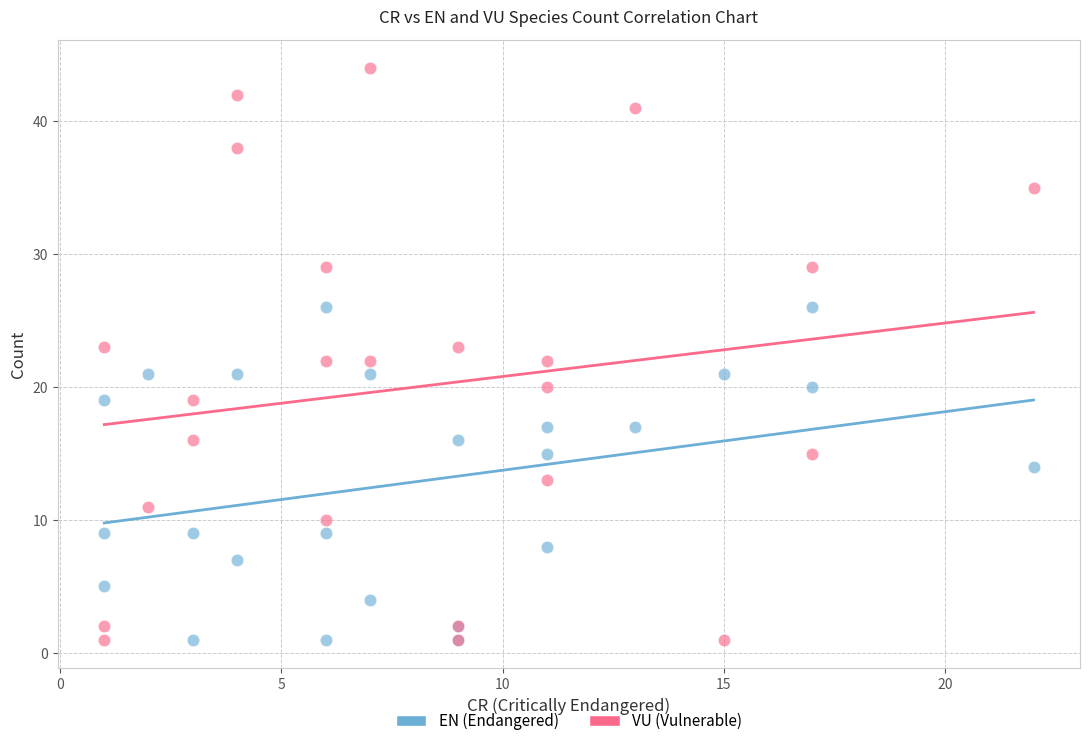

Which series reaches the maximum Y coordinate?

VU (Vulnerable)